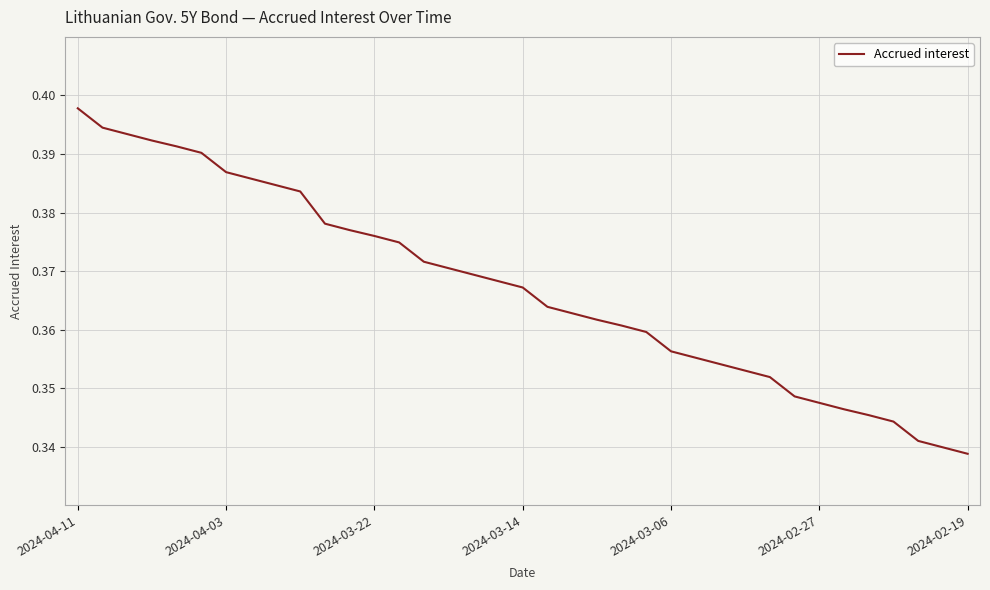

What is the sum of all values?

13.6